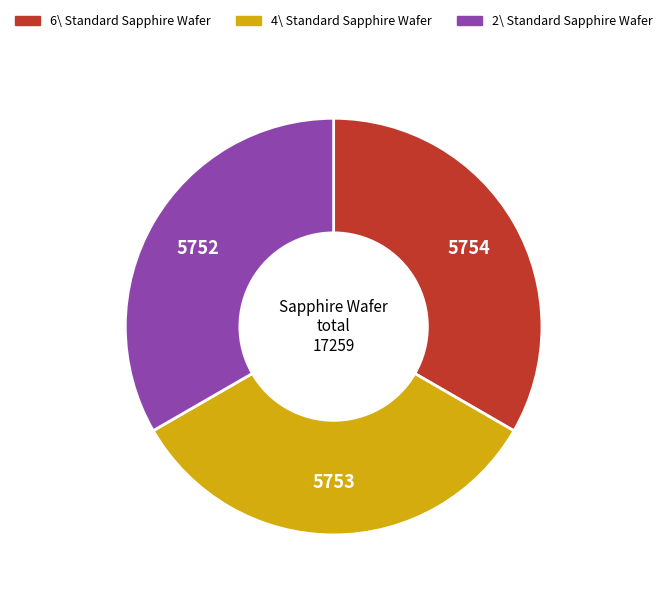

Is there a majority slice in this chart?

No